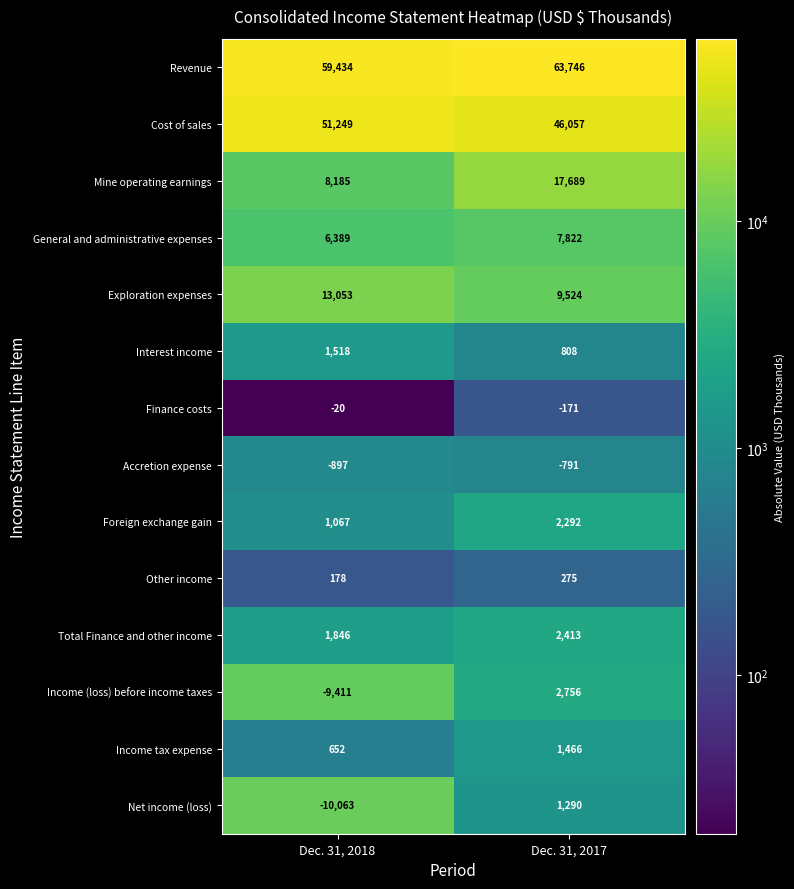

How many values in the Exploration expenses series are below 13053?

1